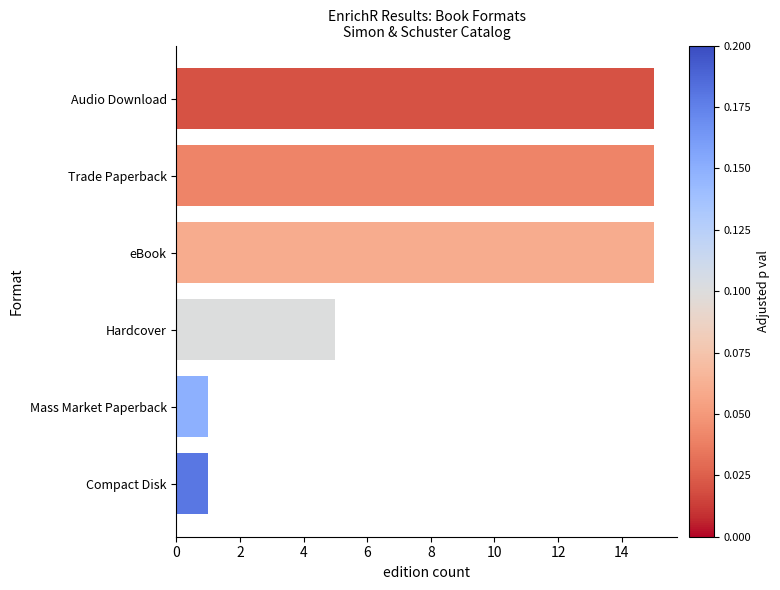

Is it true that the value at Compact Disk is 1?

True